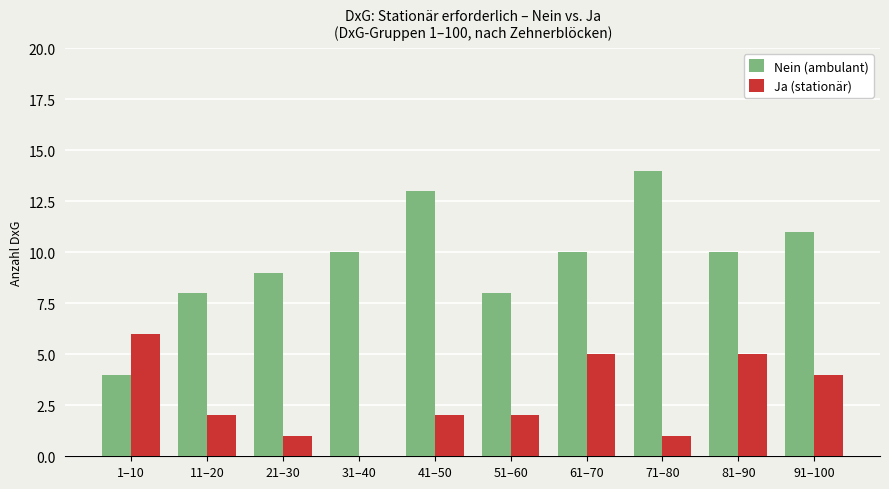

Which series changed the most between 51–60 and 61–70?

Ja (stationär)